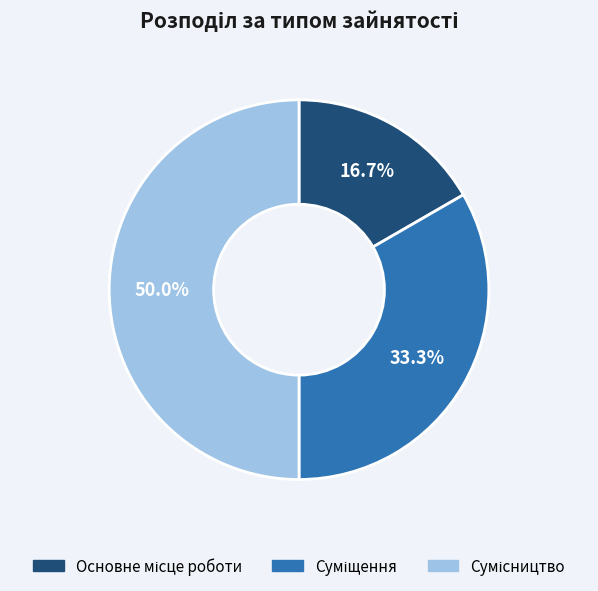

Does Суміщення represent more than half of the total?

No